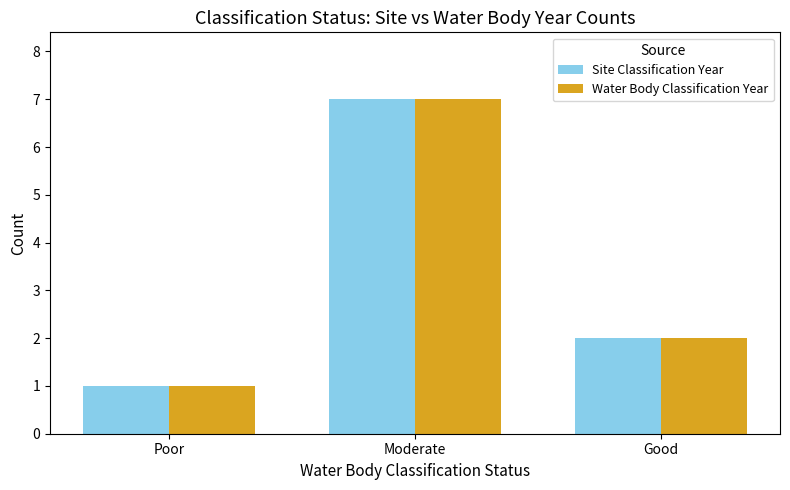

What is the sum of the Site Classification Year values at Good and Moderate?

9